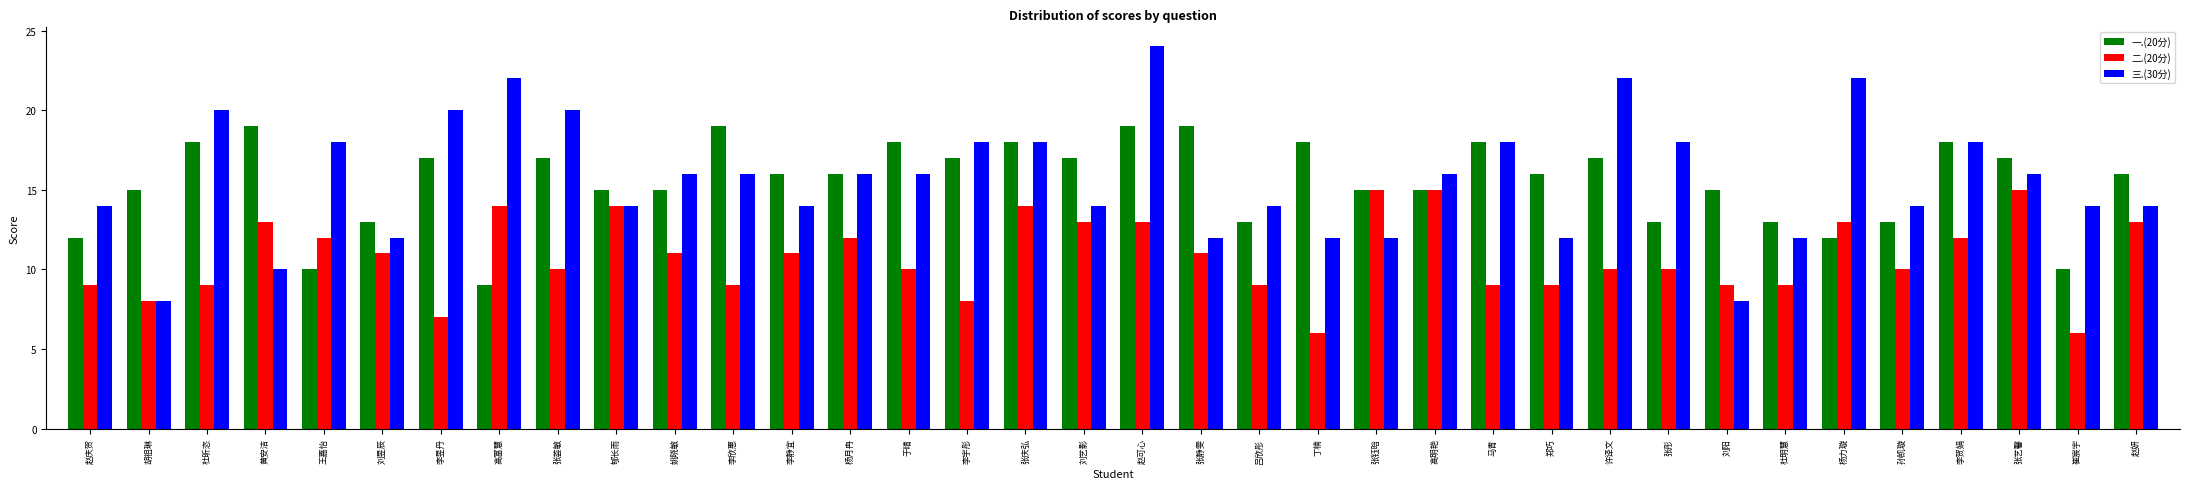

What is the difference between the highest and lowest values at 郇长雨?

1